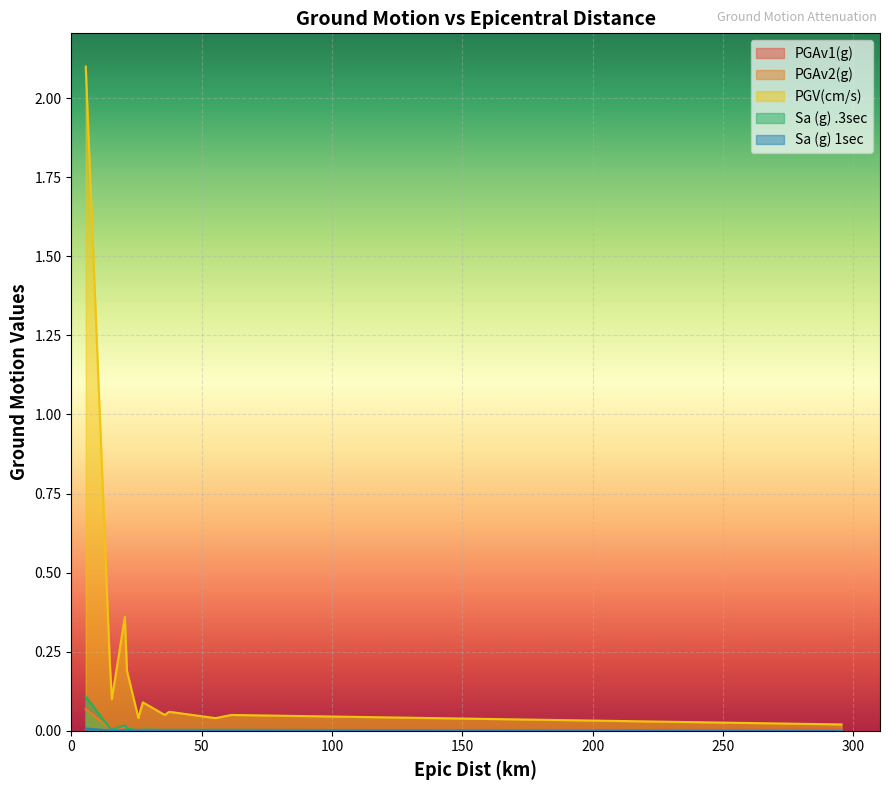

In PGV(cm/s), how many points are higher than both neighbors (excluding endpoints)?

4